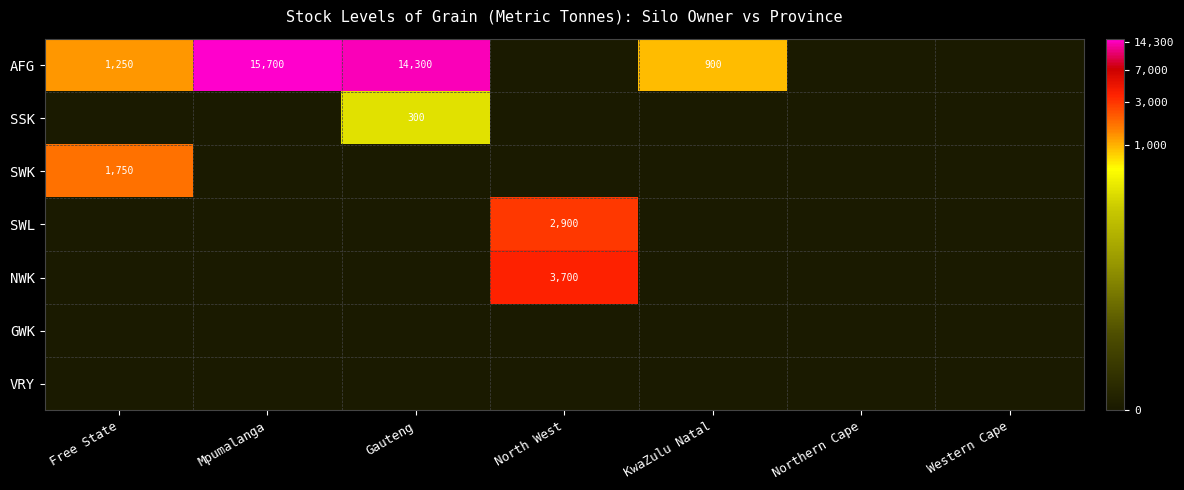

The SWK series shows 1750 at Free State. True or false?

True